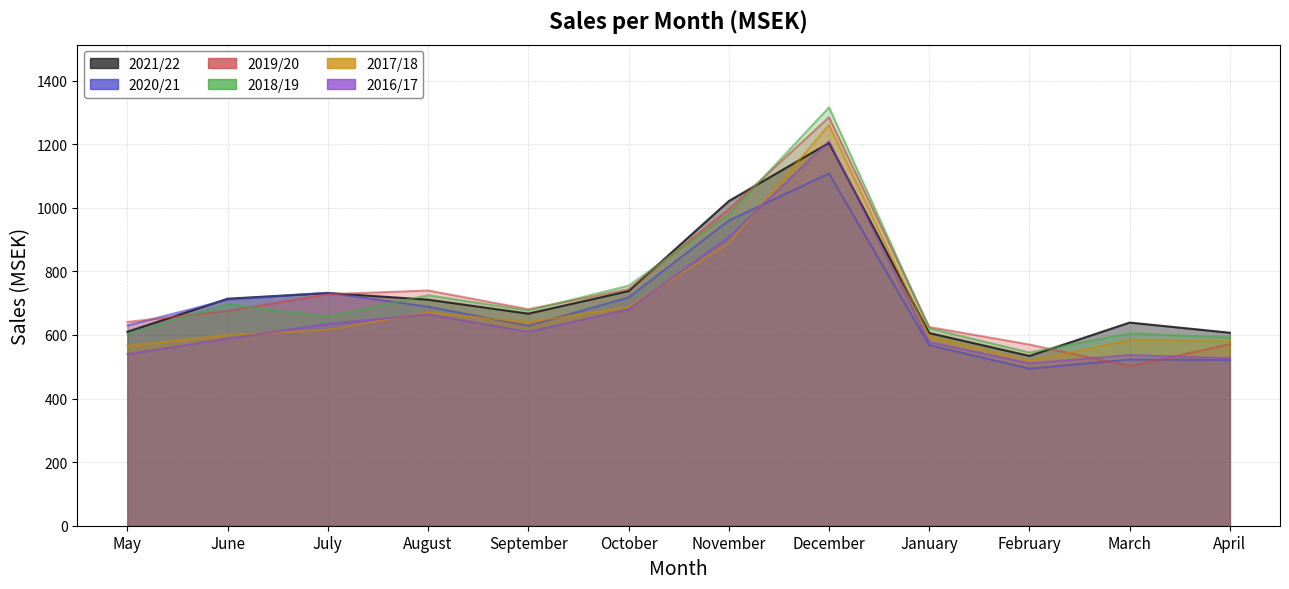

Which category has the highest value across all series?

December